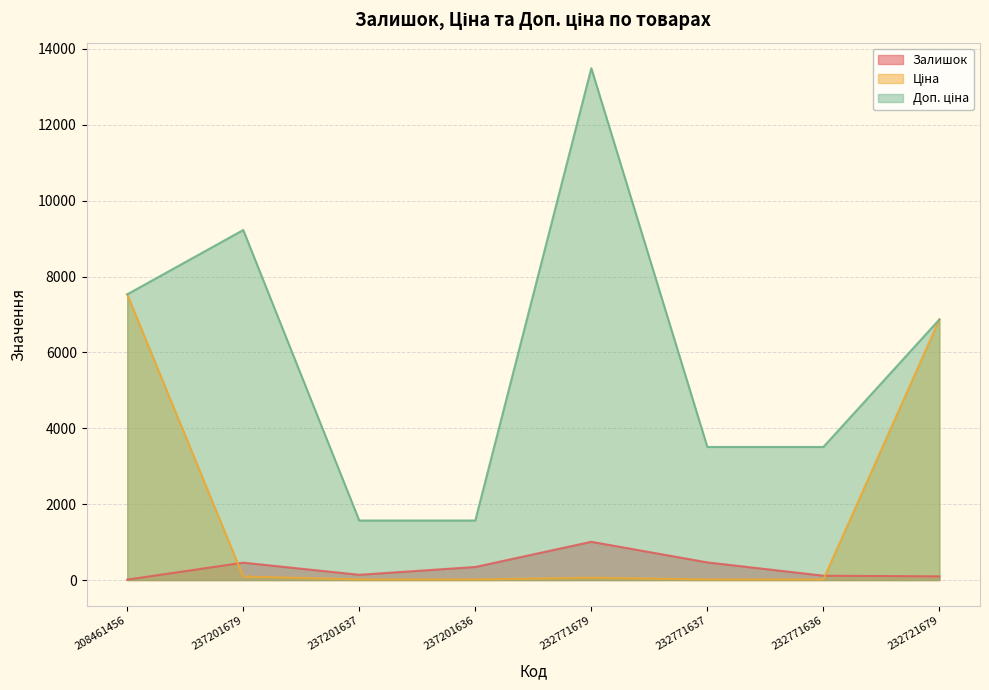

Which series has the largest range (max minus min)?

Доп. ціна